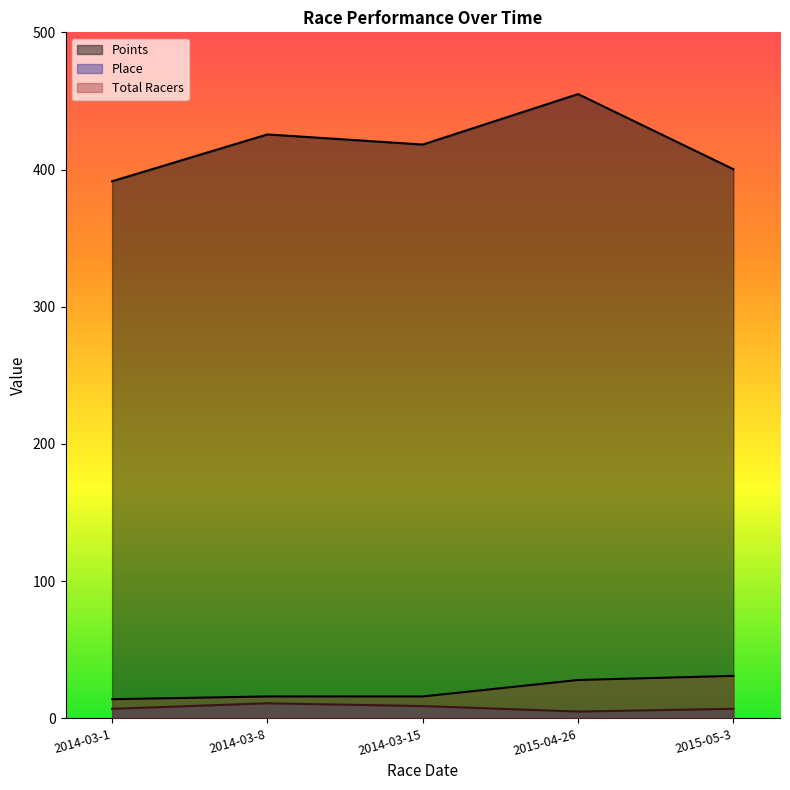

Reading left to right, transcribe all the data shown in this chart.

Points: 2014-03-1=391.5	2014-03-8=425.6	2014-03-15=418.2	2015-04-26=455.0	2015-05-3=400.2
Place: 2014-03-1=7.0	2014-03-8=11.0	2014-03-15=9.0	2015-04-26=5.0	2015-05-3=7.0
Total Racers: 2014-03-1=14.0	2014-03-8=16.0	2014-03-15=16.0	2015-04-26=28.0	2015-05-3=31.0